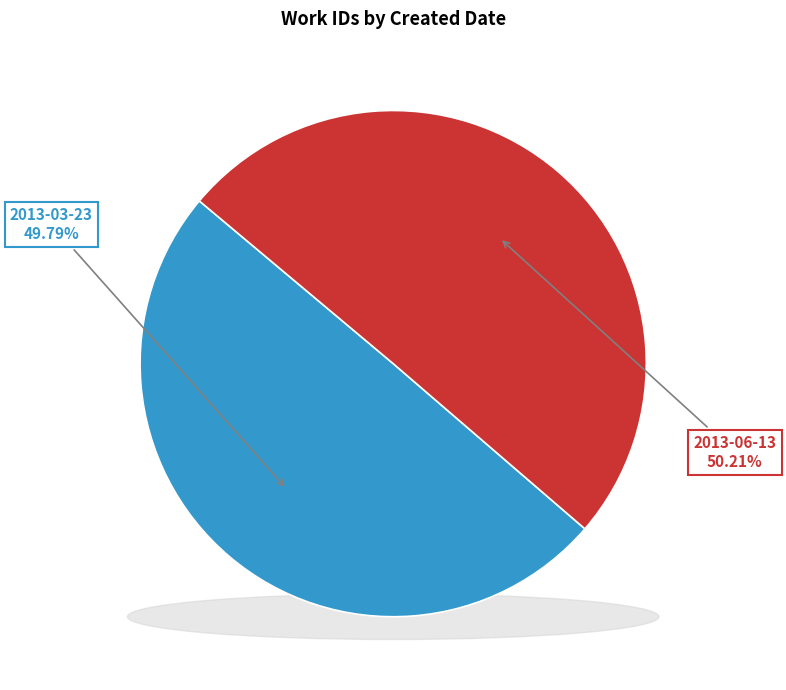

To the nearest percent, what is the average slice percentage?

50%